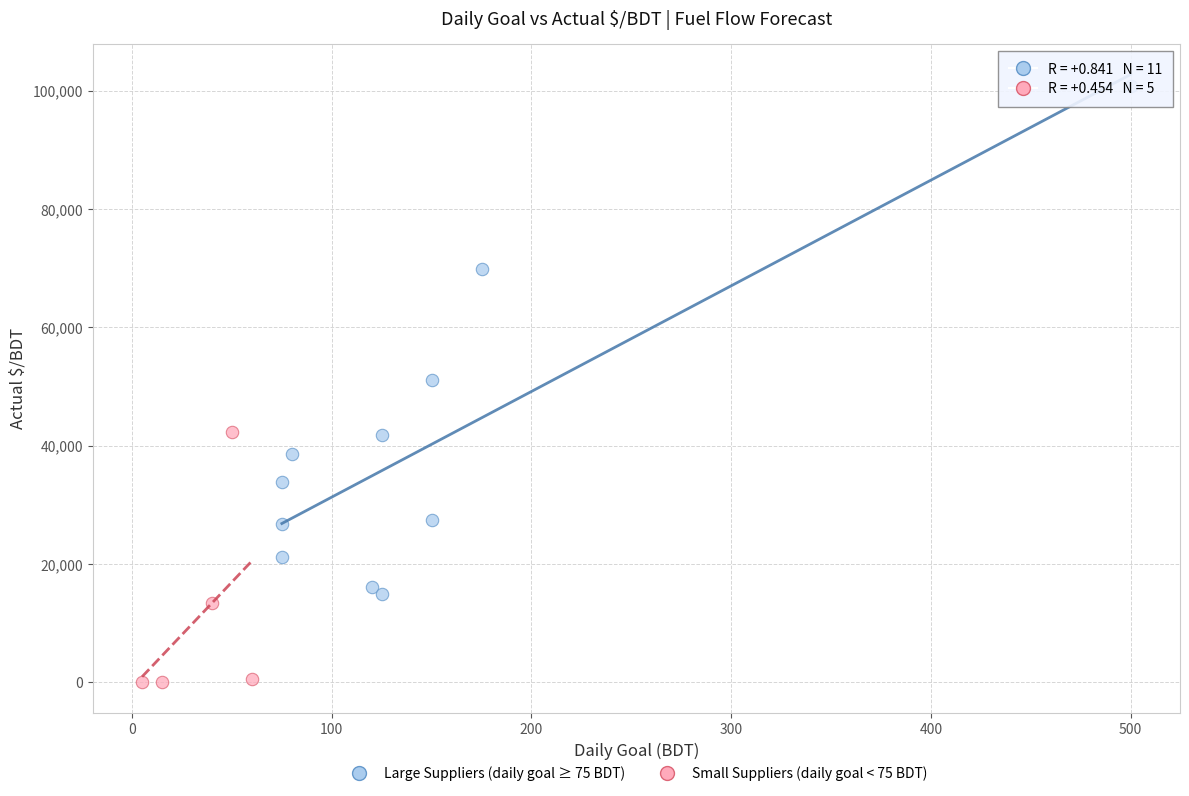

Which series contains the highest Y value?

Large Suppliers (daily goal ≥ 75 BDT)